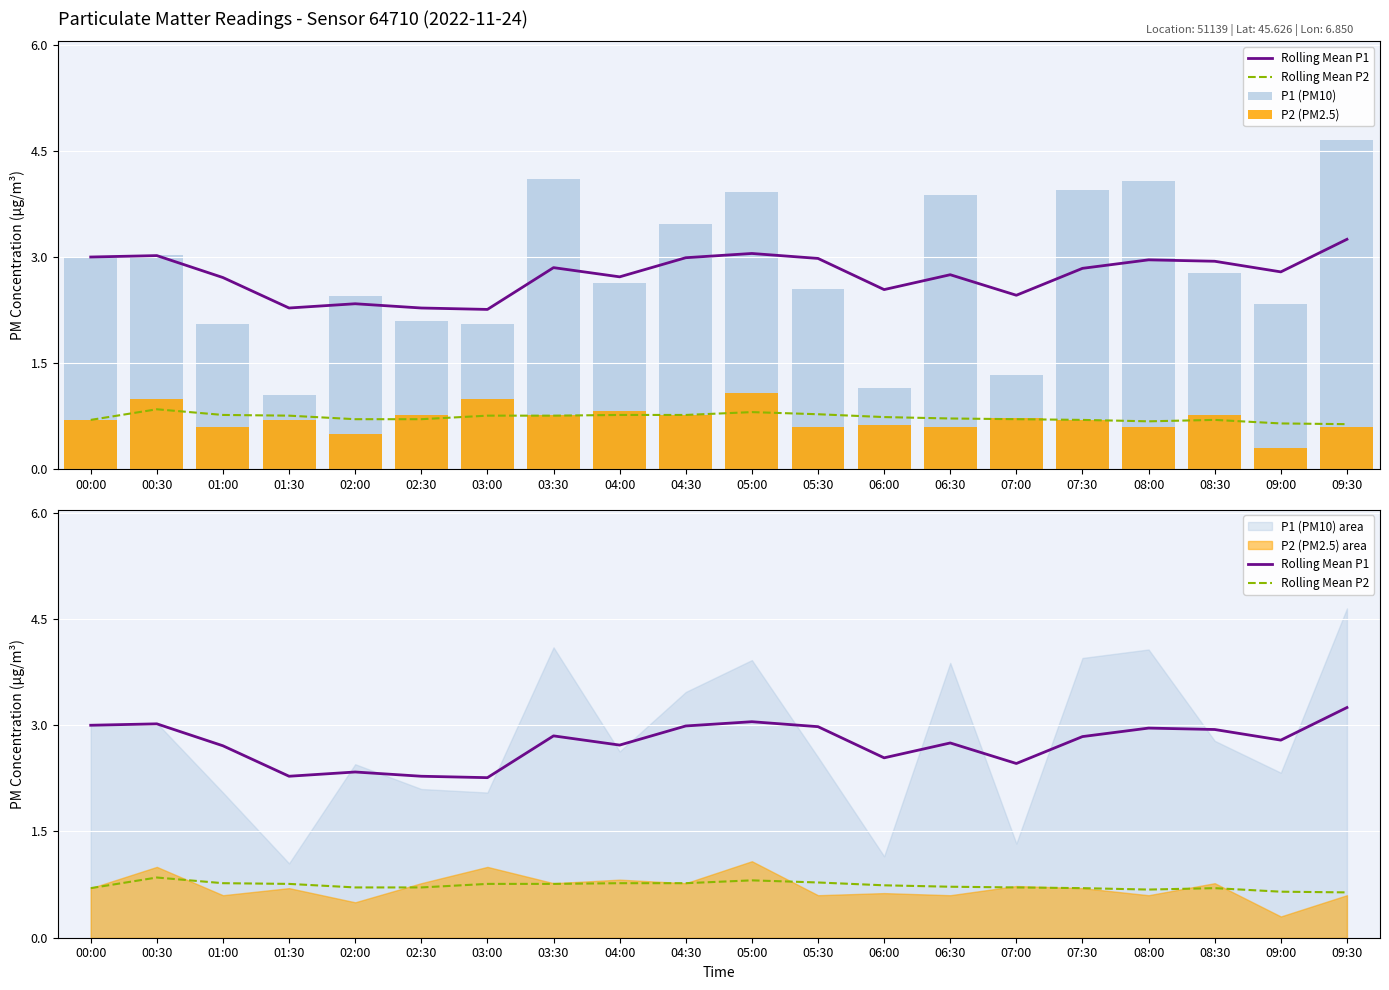

What are all the series names shown in the legend?

Rolling Mean P1, Rolling Mean P2, P1 (PM10), P2 (PM2.5)